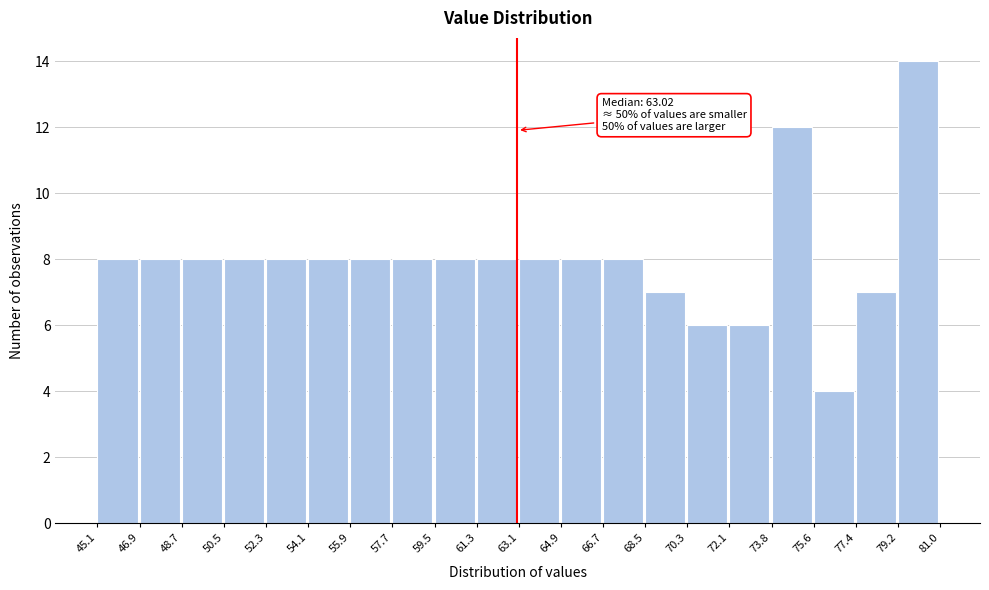

Over which range of the x-axis is the bar tallest?

79.2 to 81.0